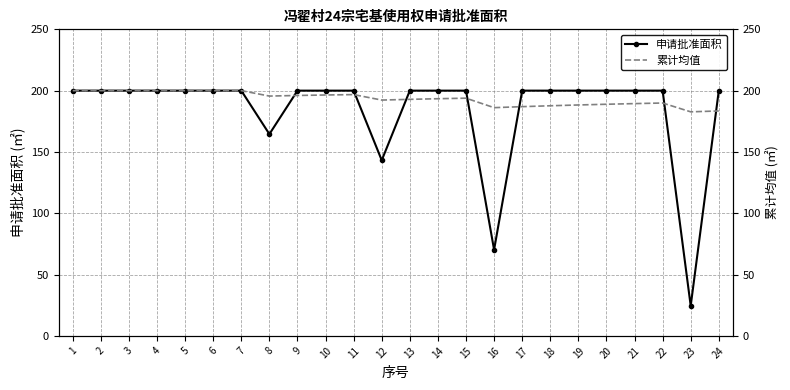

List the labels in order of 累计均值 value, largest first.

1, 2, 3, 4, 5, 6, 7, 11, 10, 9, 8, 15, 14, 13, 12, 22, 21, 20, 19, 18, 17, 16, 24, 23